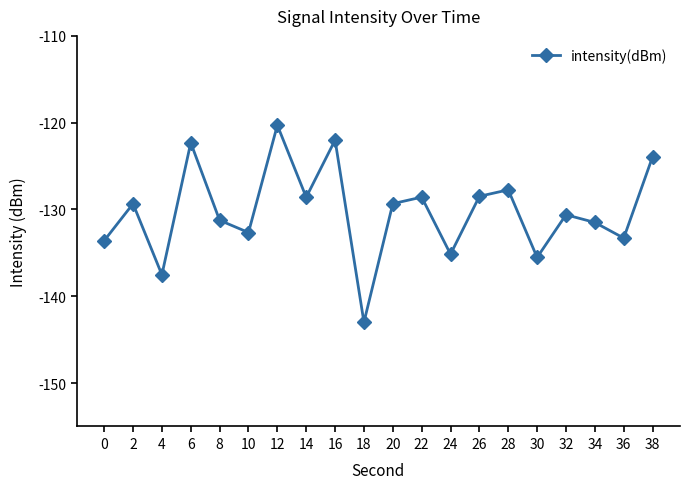

What is the difference between the second highest and minimum values?

21.0